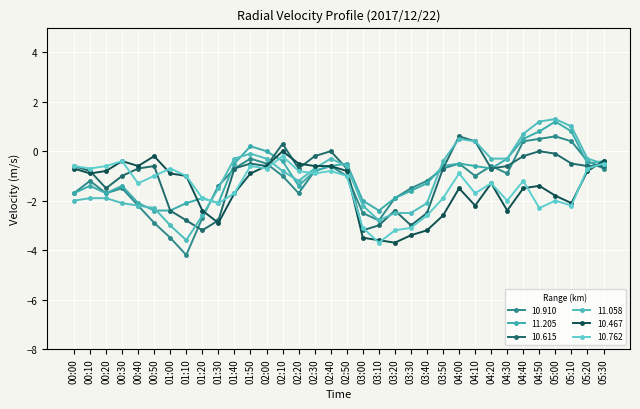

At which category is the sum across all series the highest?

05:00